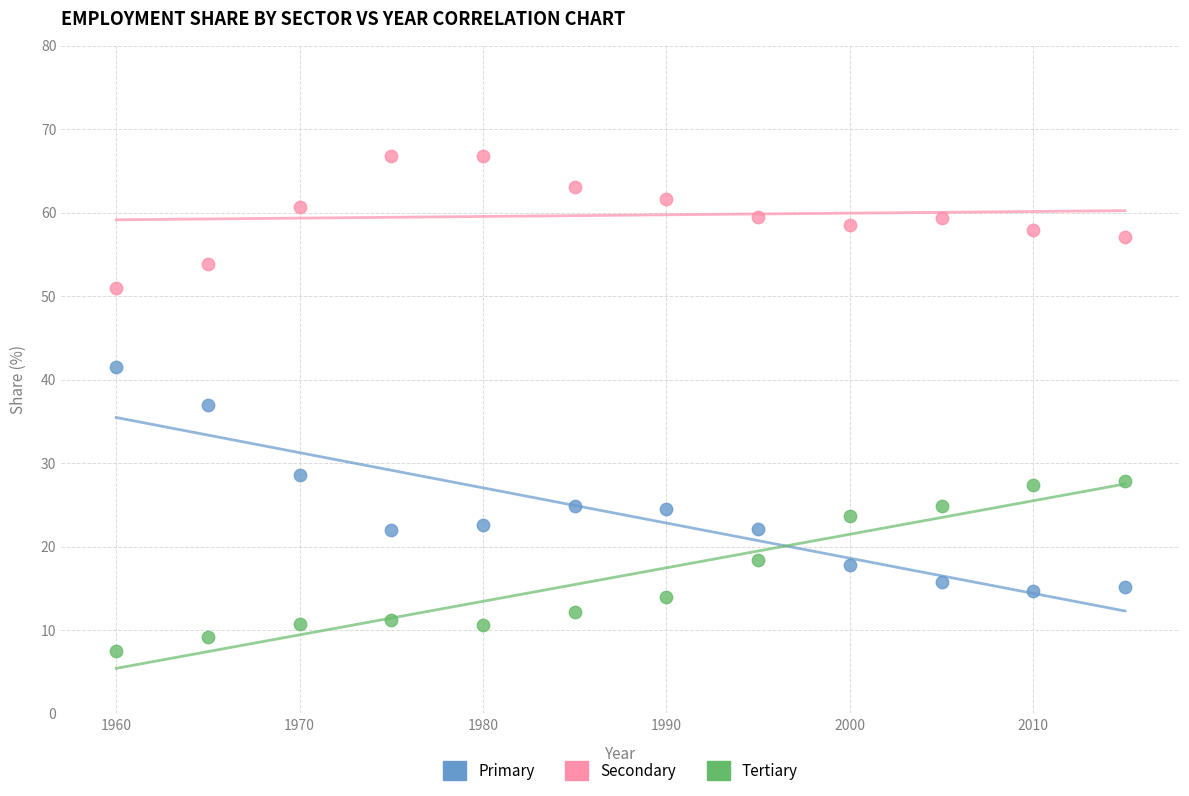

Which series reaches the minimum Y coordinate?

Tertiary